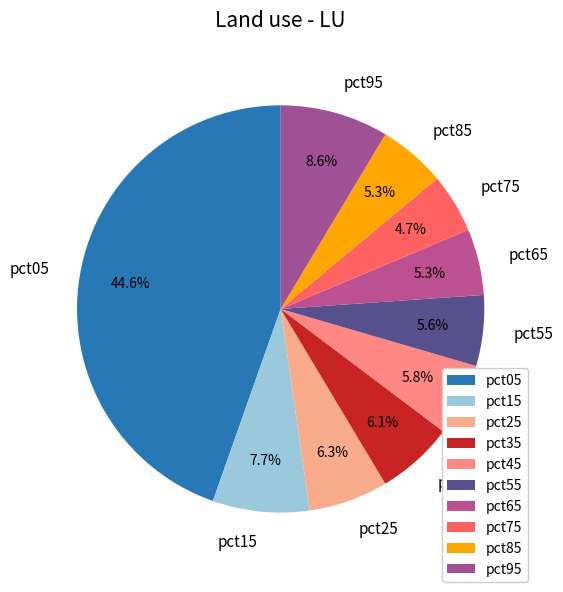

How much of the chart is everything except pct45?

94.2%